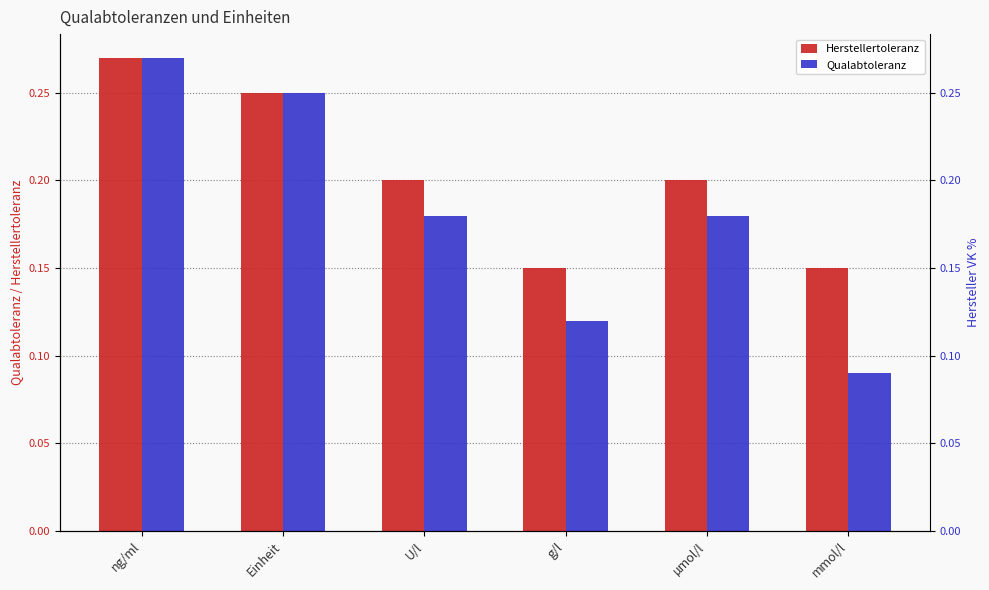

Which series has the largest range (max minus min)?

Qualabtoleranz